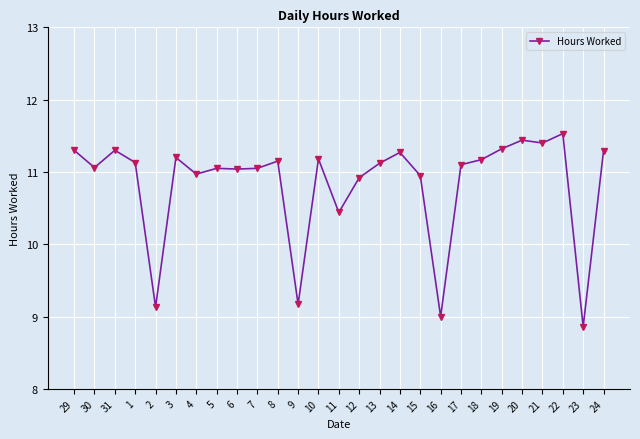

What is the greatest value displayed?

11.5